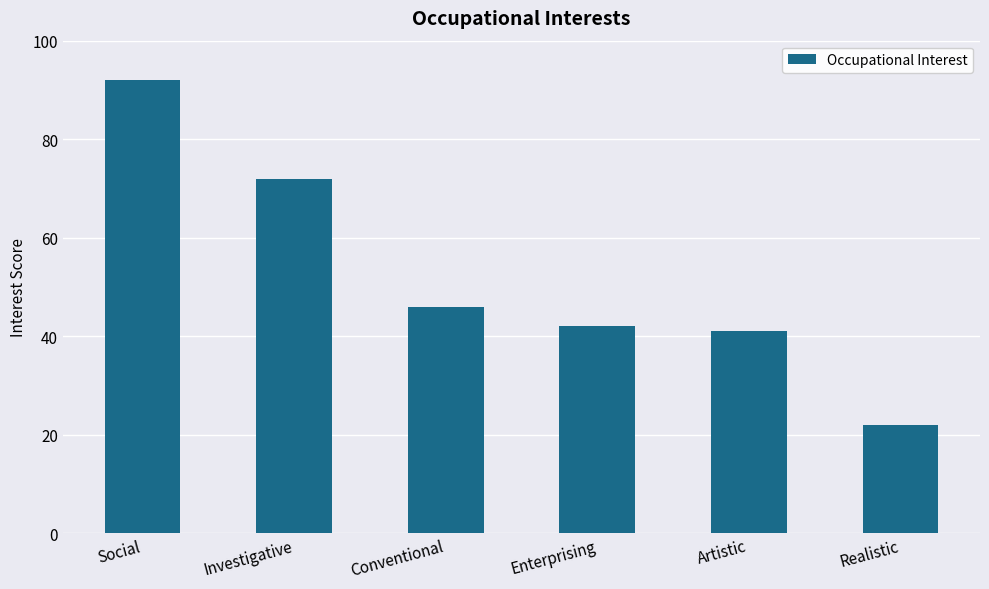

What is the change in value from Investigative to Realistic?

-50